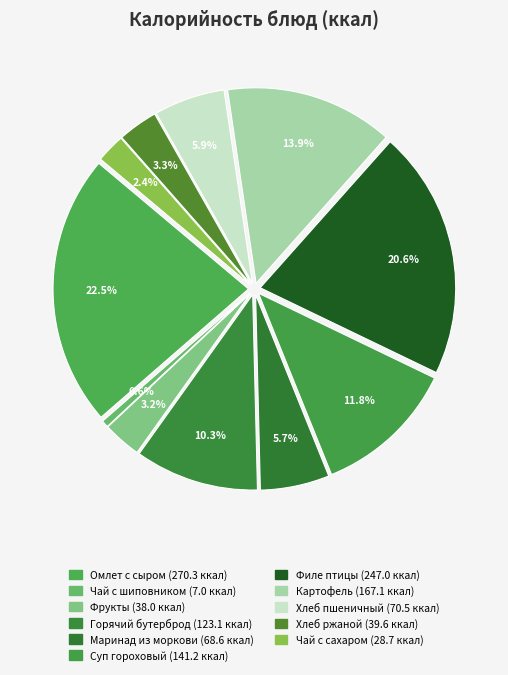

To the nearest percent, what is the average slice percentage?

9%